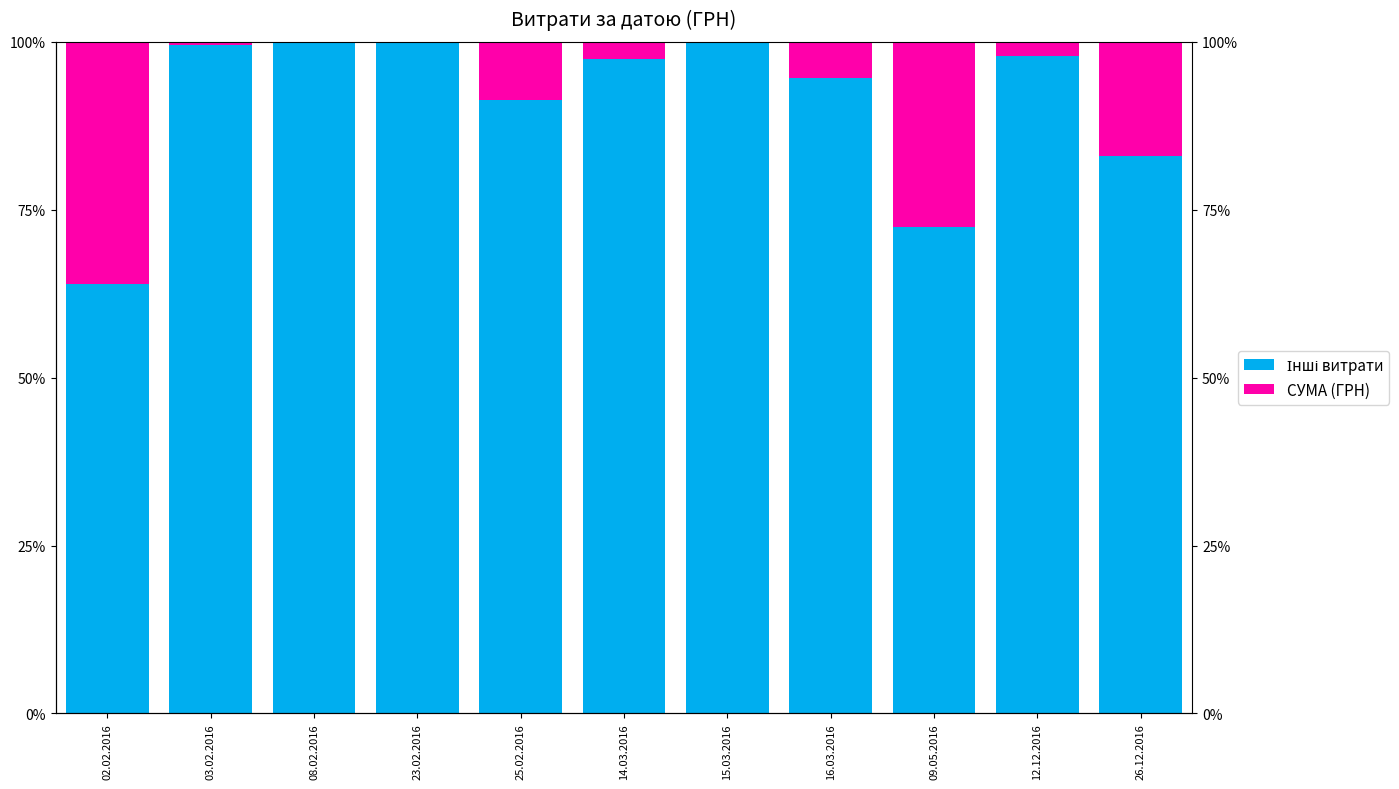

The value of СУМА (ГРН) at 03.02.2016 is 0.0. True or false?

False